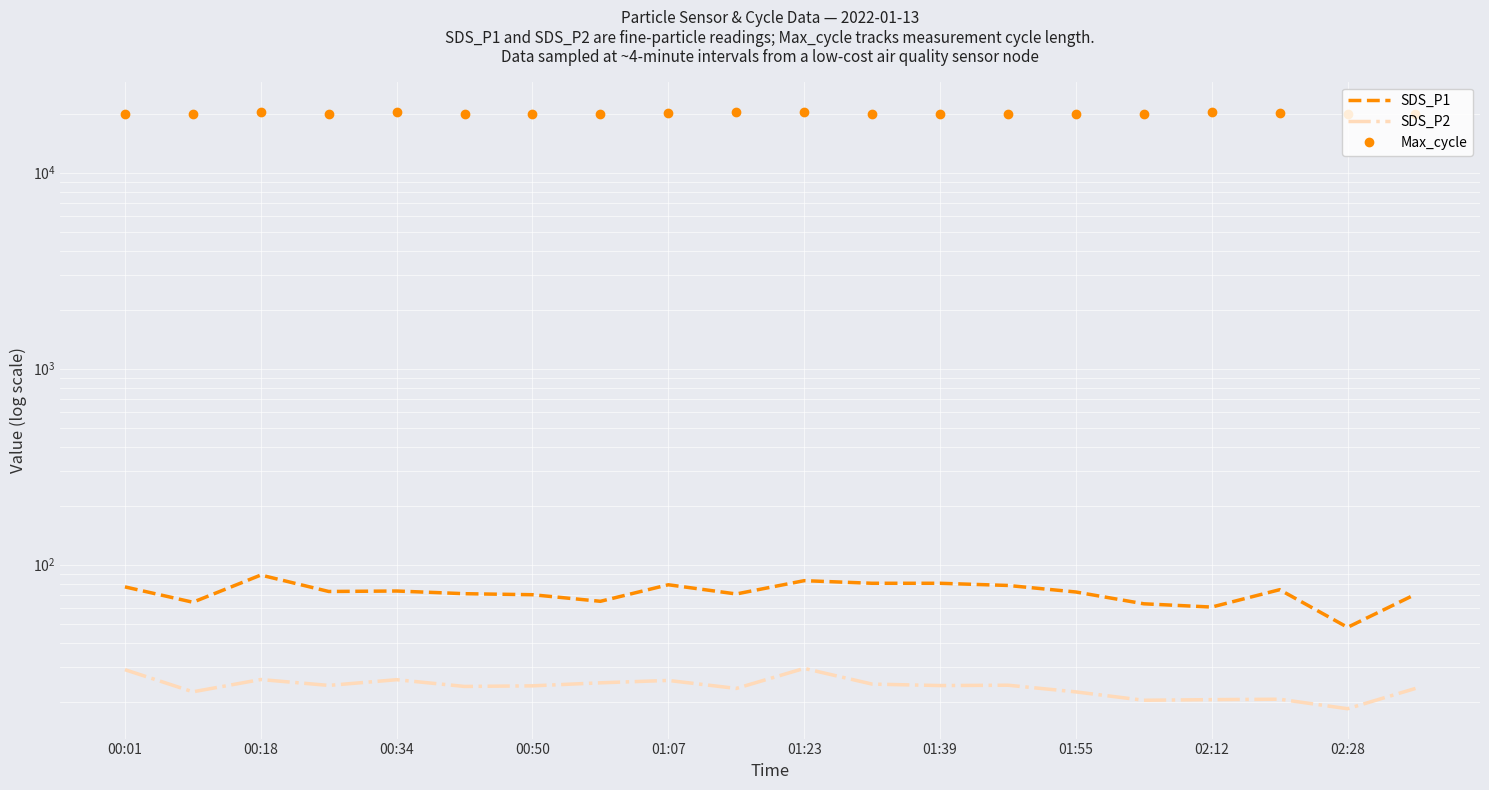

What is the highest value of the SDS_P1 series?

88.4